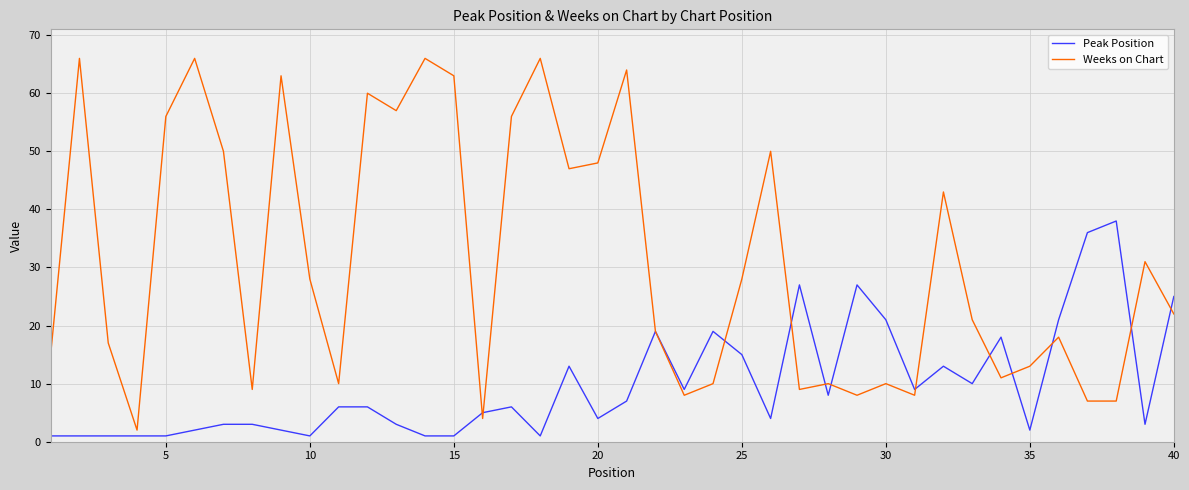

Which series has the largest total across all categories?

Weeks on Chart